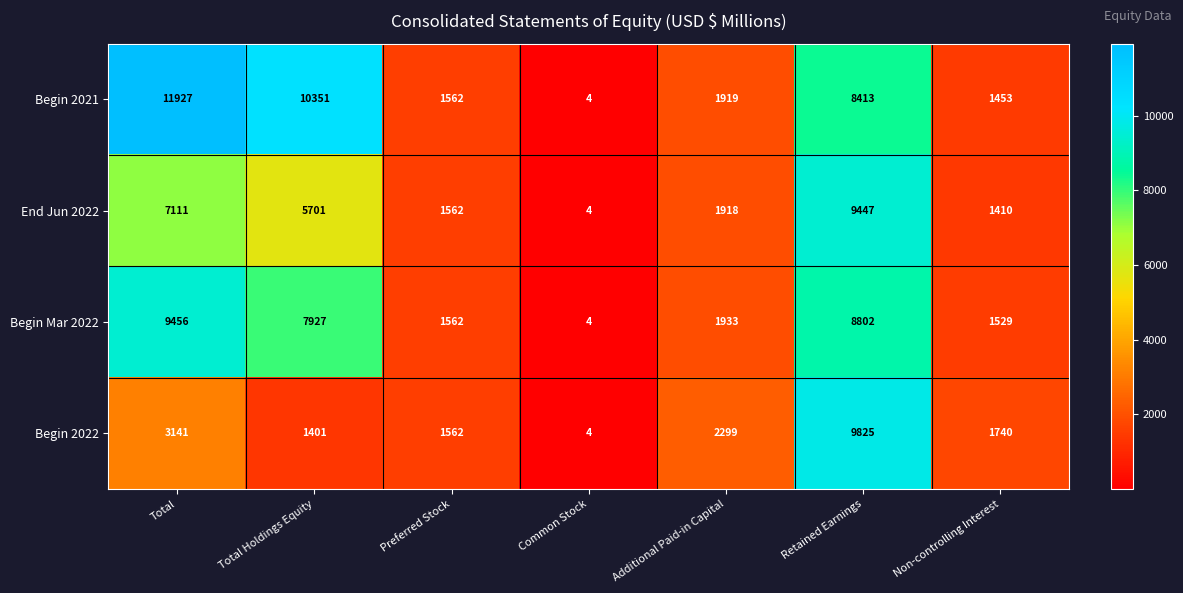

At which category is the sum across all series the highest?

Retained Earnings